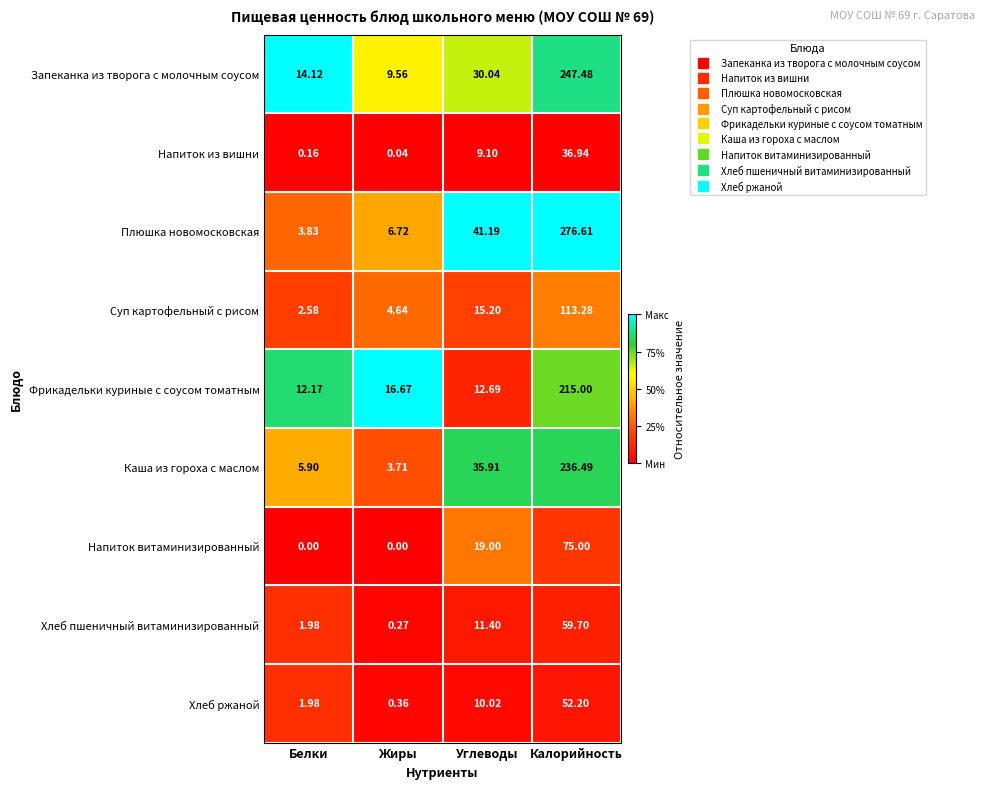

Which category has the lowest value in the Хлеб ржаной series?

Жиры